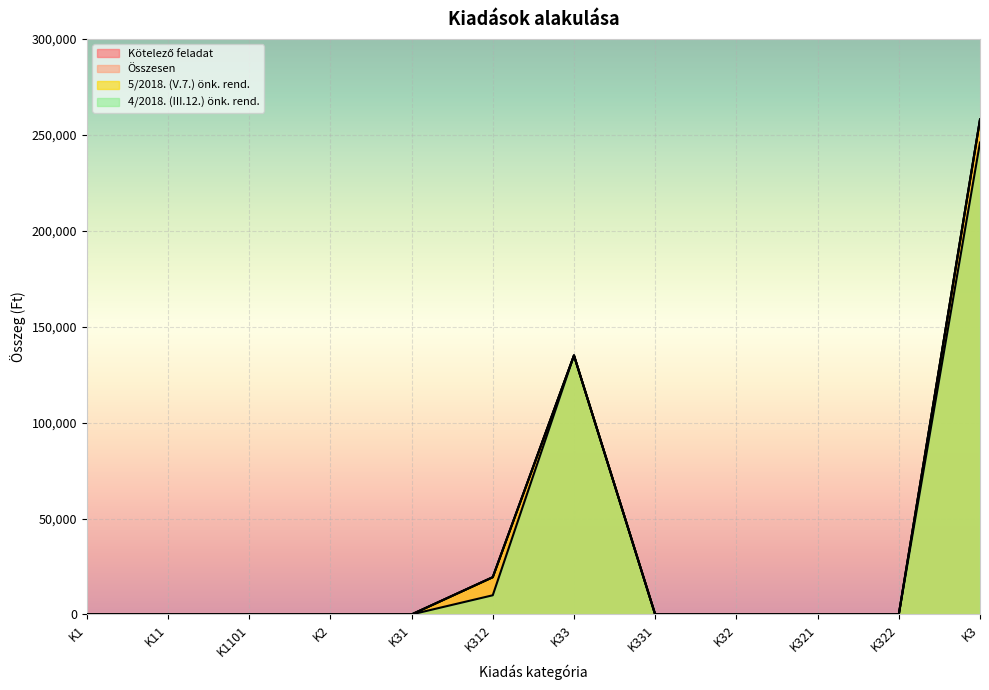

Rank the series at K312 from highest to lowest value.

Kötelező feladat, Összesen, 5/2018. (V.7.) önk. rend., 4/2018. (III.12.) önk. rend.